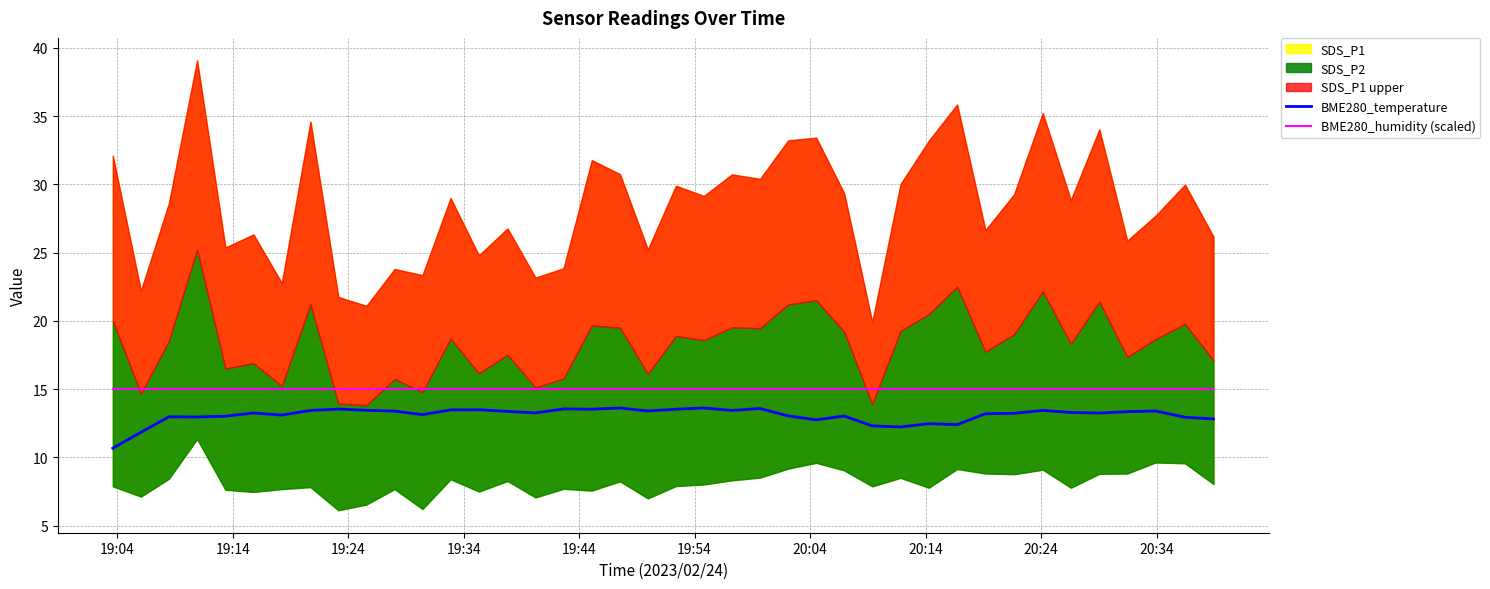

True or false: BME280_humidity (scaled) and BME280_temperature cross at least once.

False